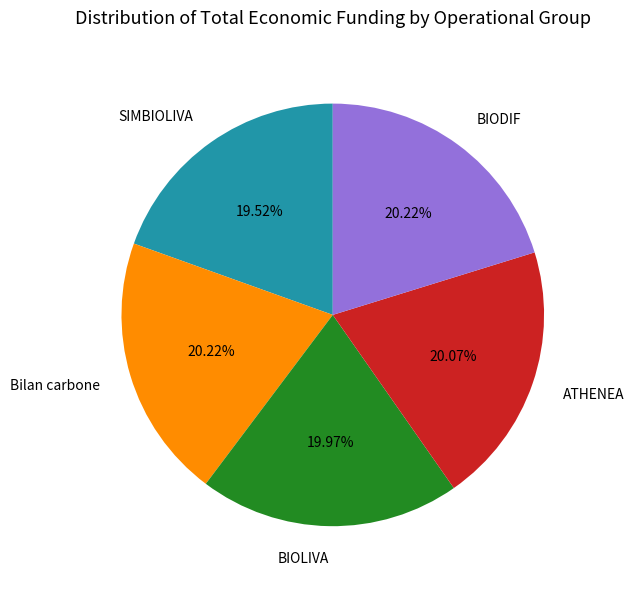

To the nearest percent, what is the difference between the largest and smallest slice percentages?

1%